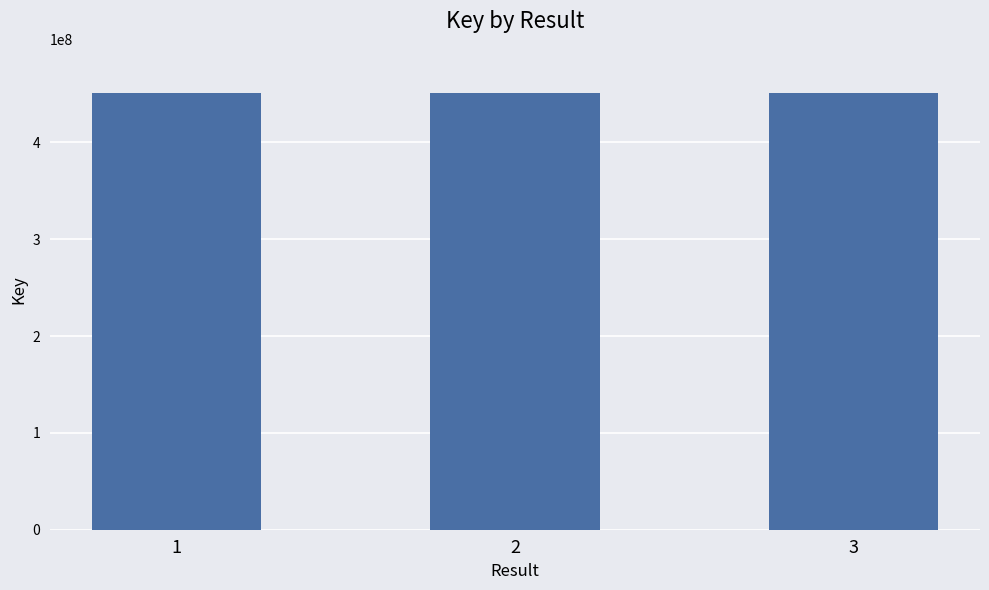

What is the difference between the maximum and minimum values?

1875